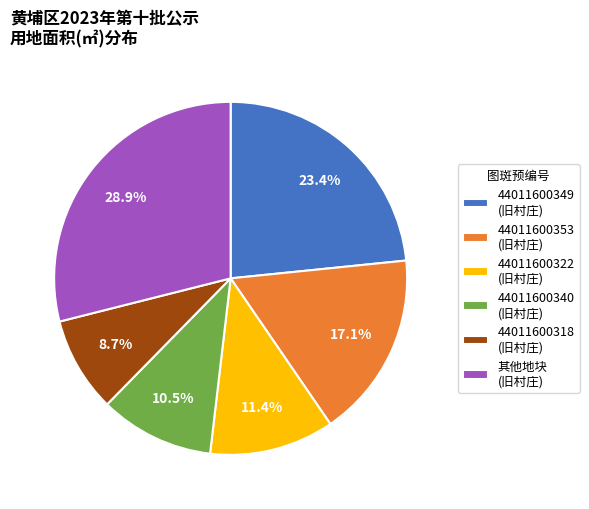

Rank the categories by value from highest to lowest.

其他地块 (旧村庄), 44011600349 (旧村庄), 44011600353 (旧村庄), 44011600322 (旧村庄), 44011600340 (旧村庄), 44011600318 (旧村庄)